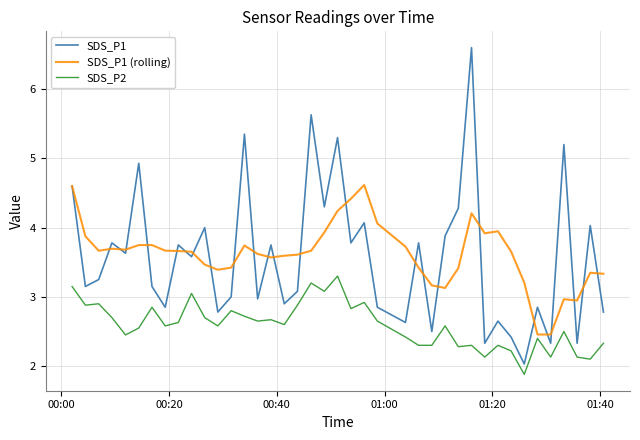

True or false: SDS_P2 has more than 0 points higher than both neighbors.

True